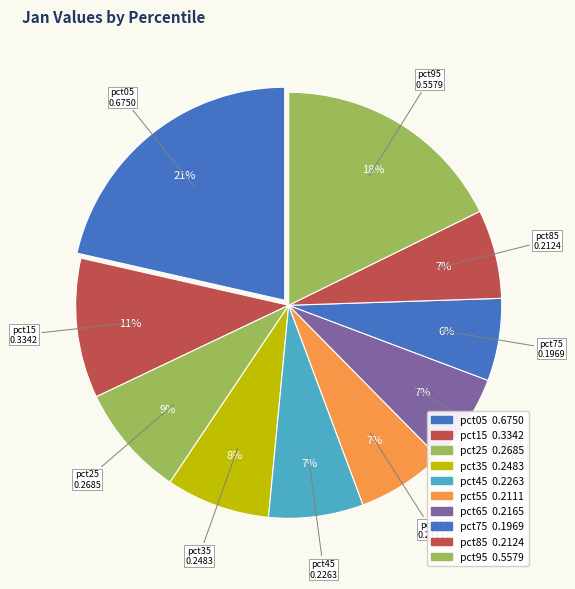

How many segments does this pie chart have?

10